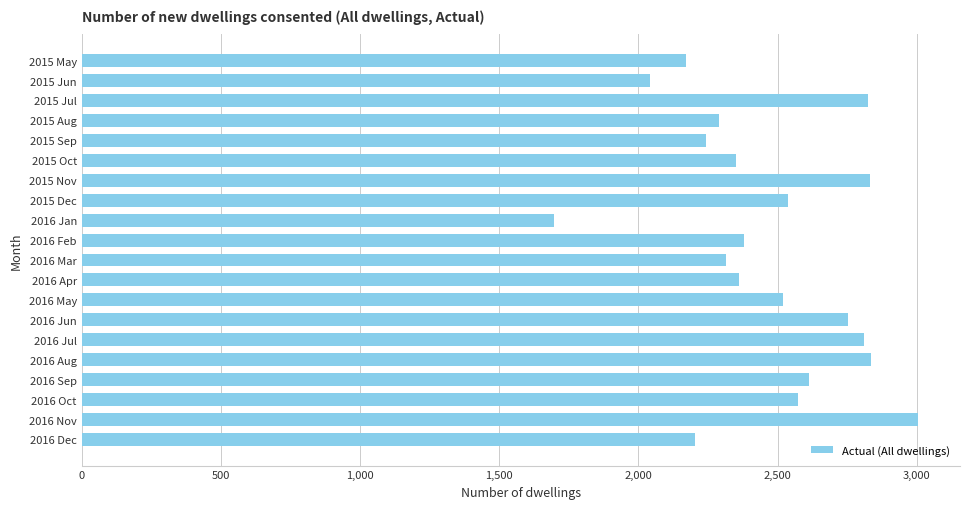

What is the sum of all values?

49354